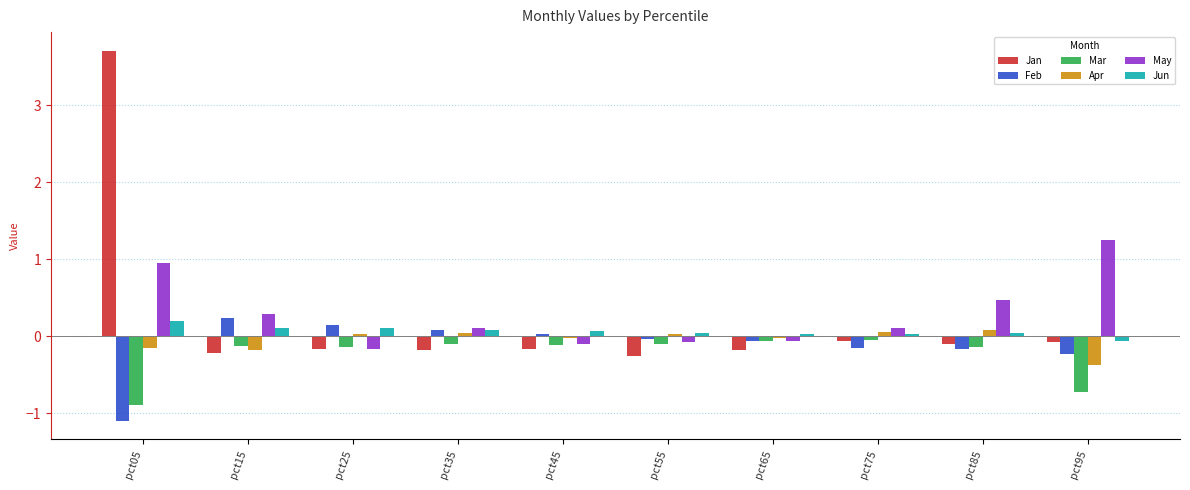

What is the difference between the maximum and minimum values in the Jan series?

4.0